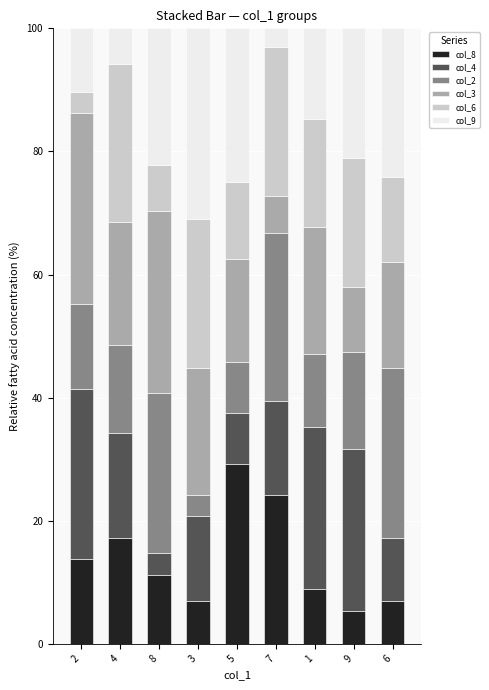

What is the total value across all series at 8?

100.0